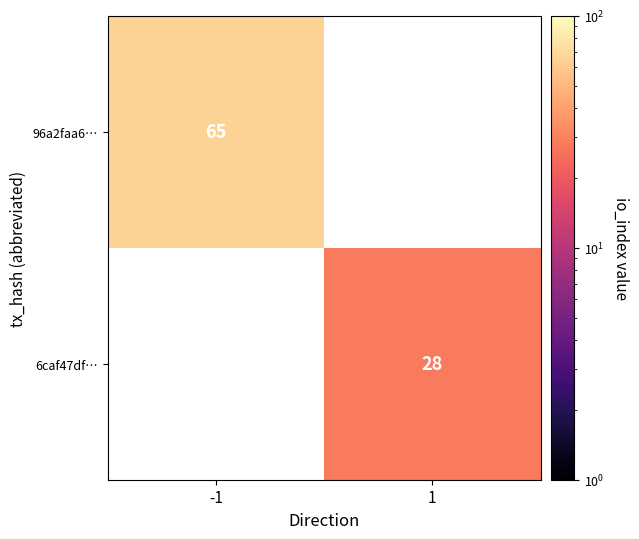

Which has a higher value, 1 or -1?

-1